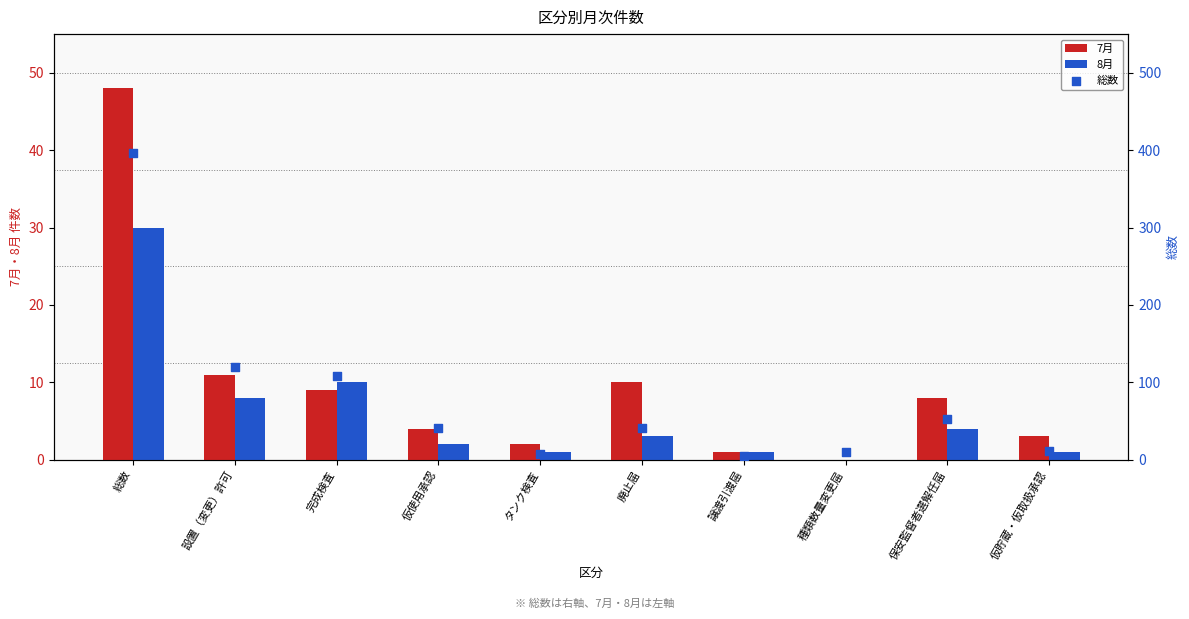

What are all the series names shown in the legend?

7月, 8月, 総数